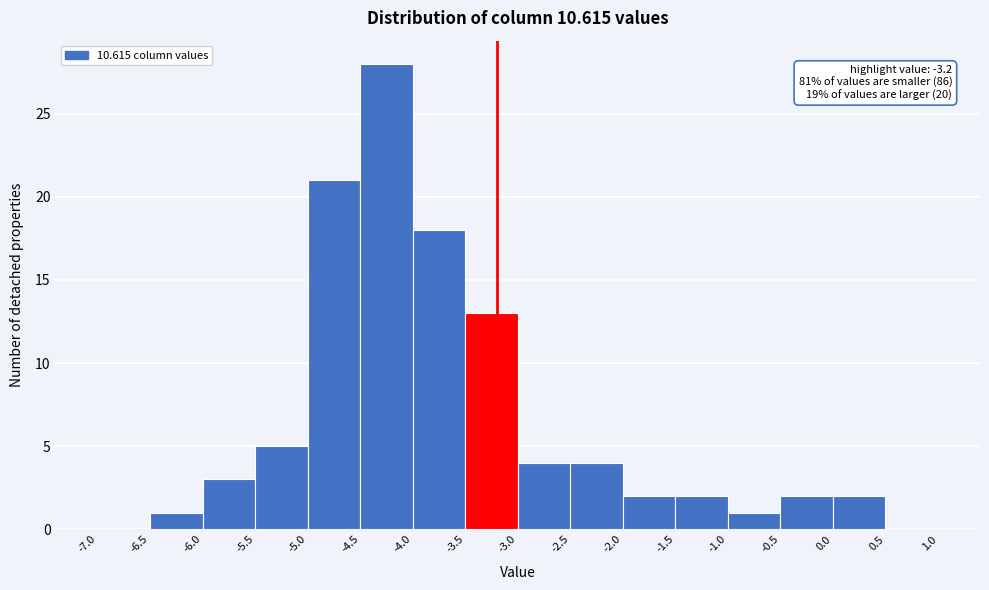

Over which range of the x-axis is the bar tallest?

-4.5 to -4.0